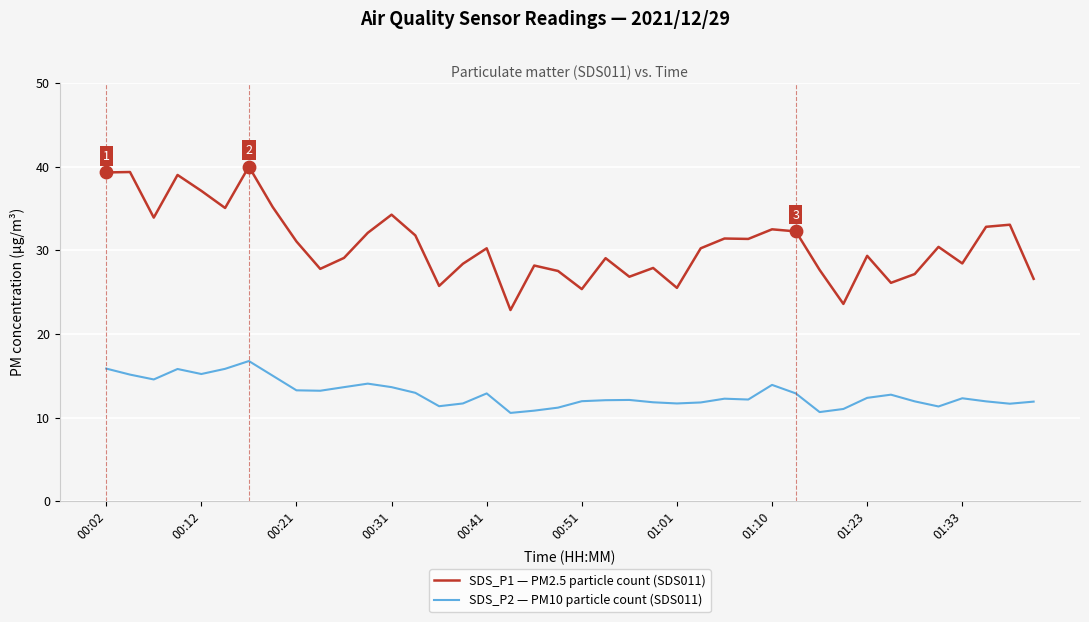

Which series has the largest range (max minus min)?

SDS_P1 — PM2.5 particle count (SDS011)